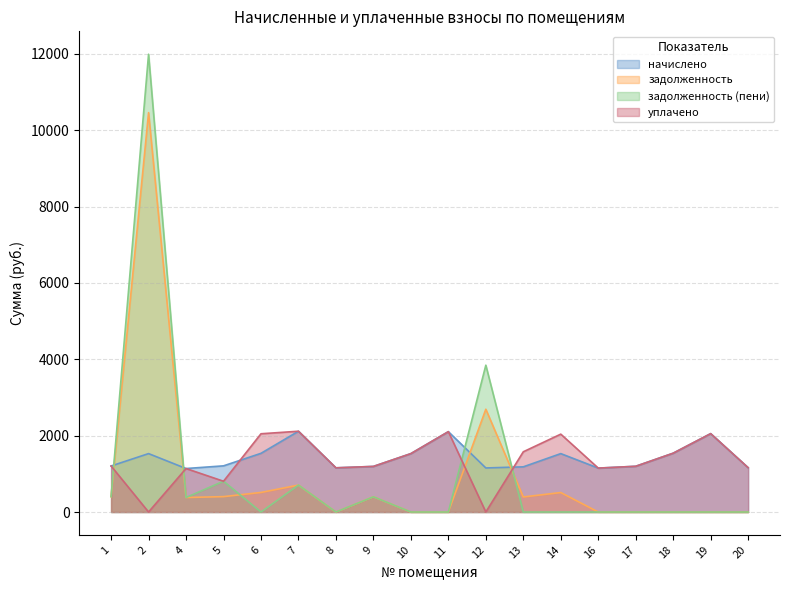

Rank the series at 18 from lowest to highest value.

задолженность, задолженность (пени), начислено, уплачено